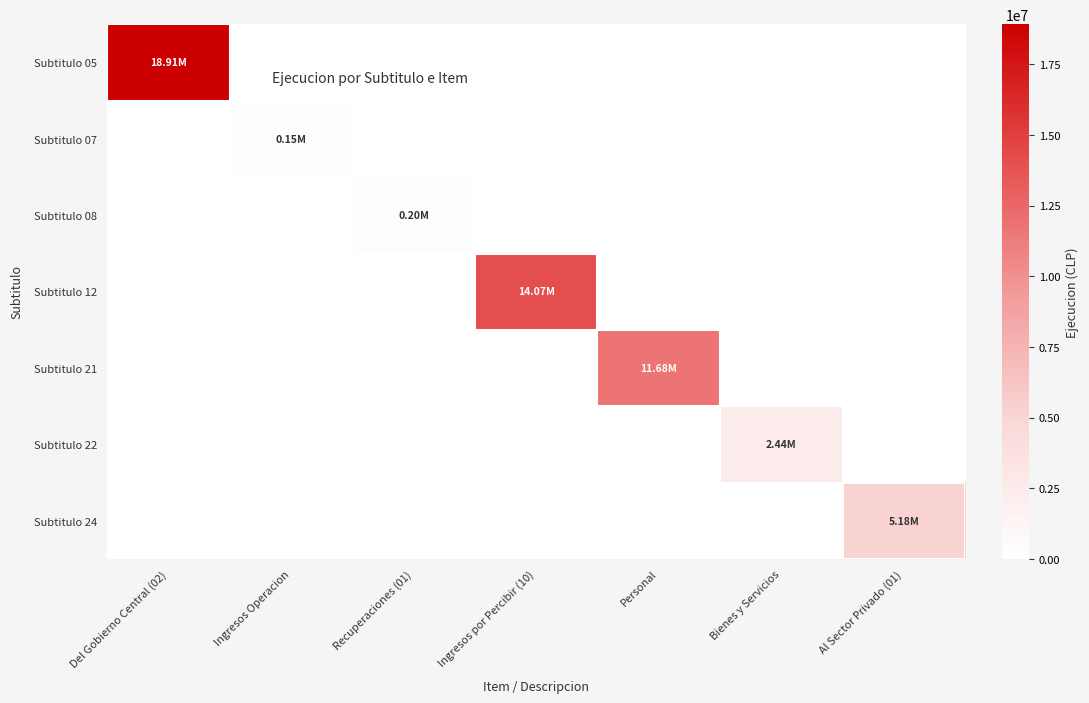

At how many categories does at least one series exceed 3851848?

4